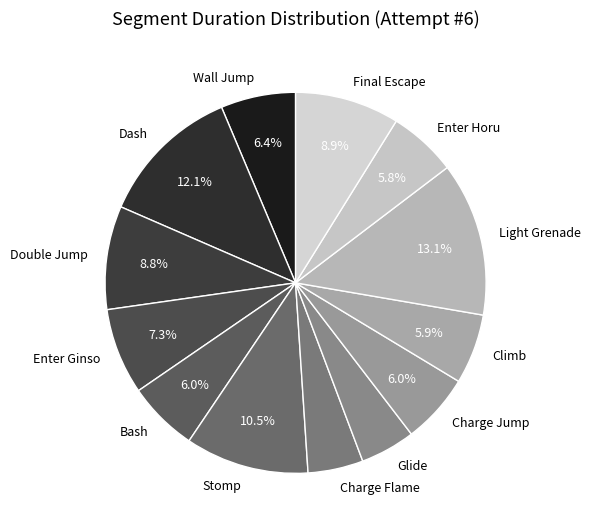

What percentage do Dash and Bash together represent?

18.1%